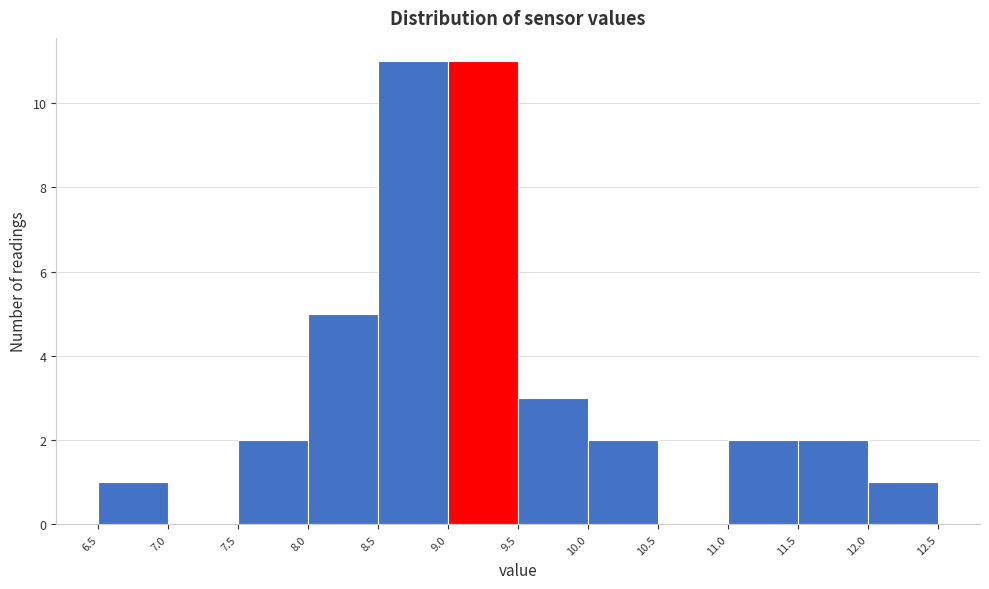

How tall is the bar that spans 9.0 to 9.5 on the x-axis? The values are not printed on the chart, so give them approximately, as read against the axis.

11